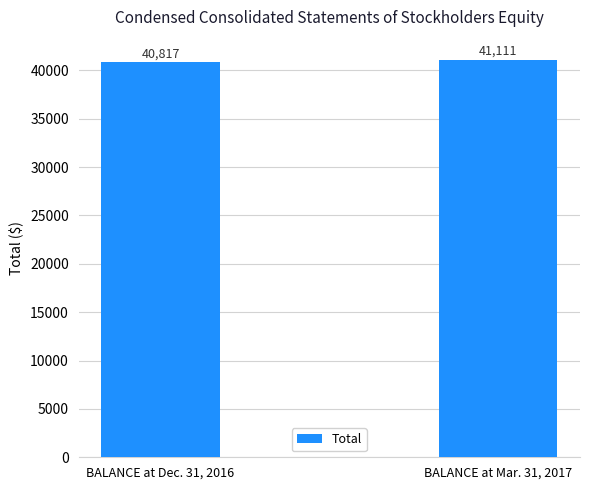

The value at BALANCE at Dec. 31, 2016 is 40817. True or false?

True